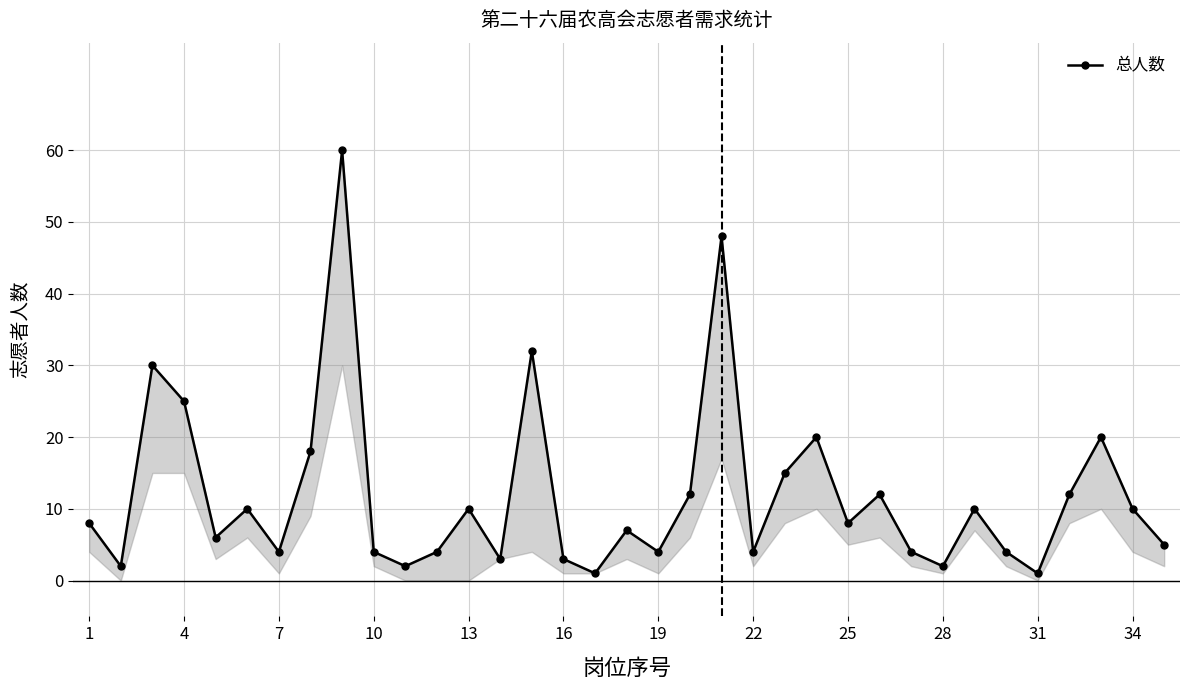

The value at 25 is 103. True or false?

False